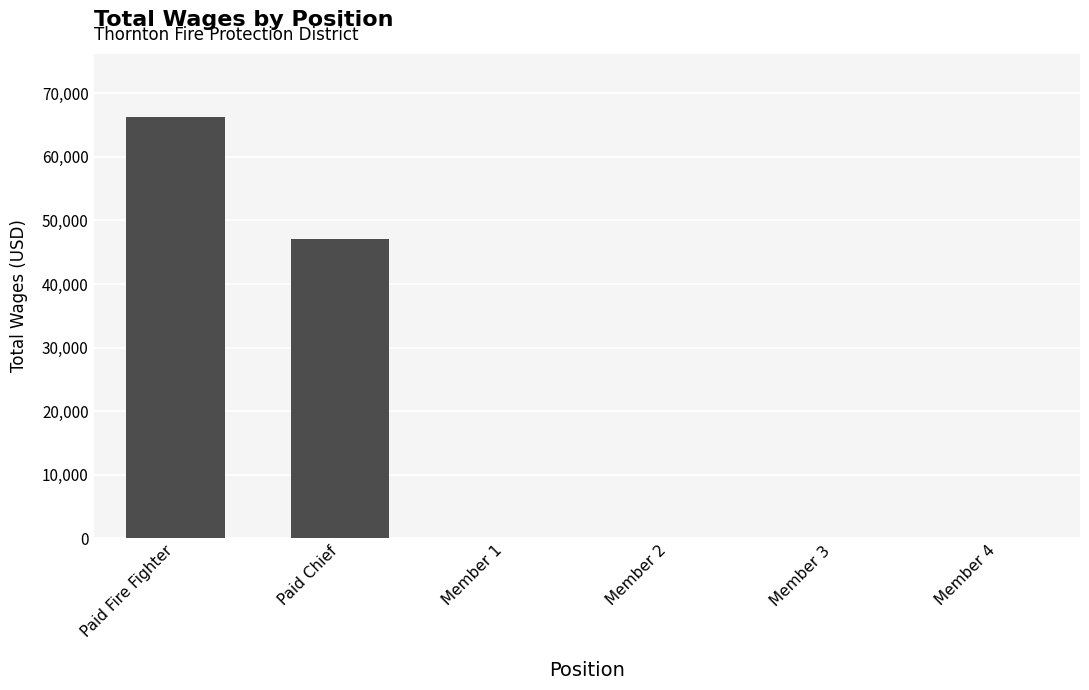

Is it true that the value at Paid Chief is 21918?

False